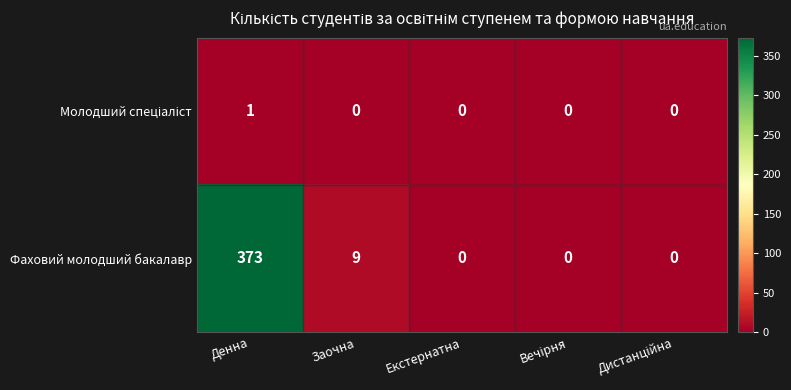

What is the highest value of the Фаховий молодший бакалавр series?

373